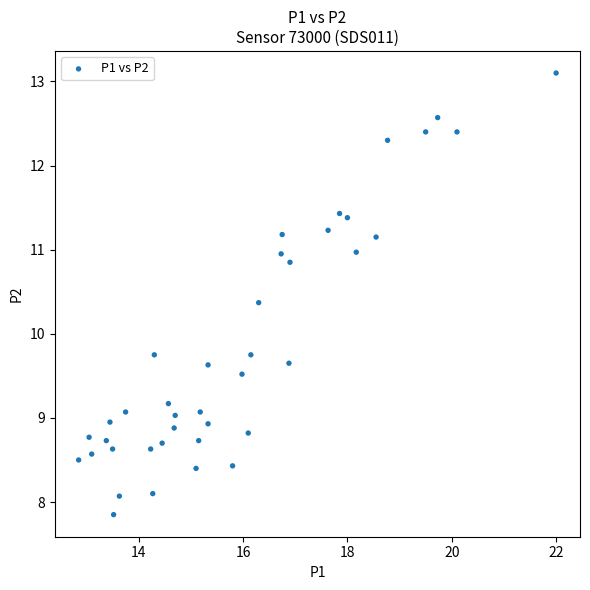

What is the range of X values (max minus min)?

9.2